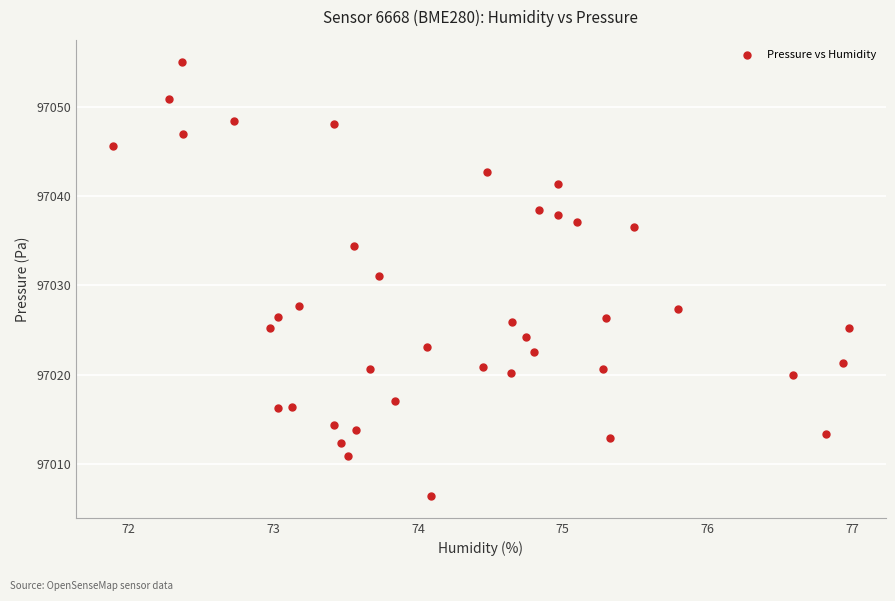

What is the range of Y values (max minus min)?

48.7